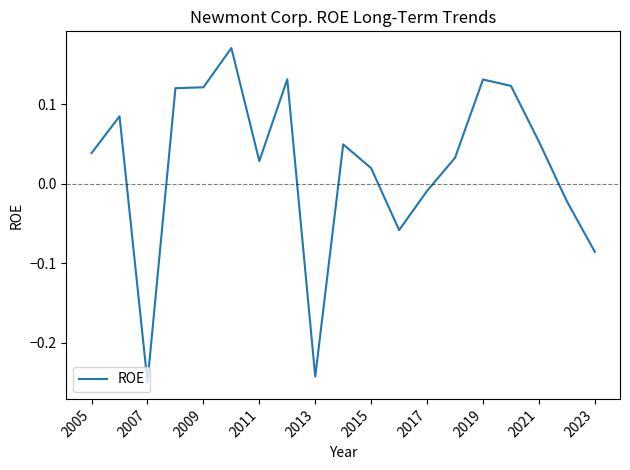

What is the difference between the maximum and minimum values?

0.4